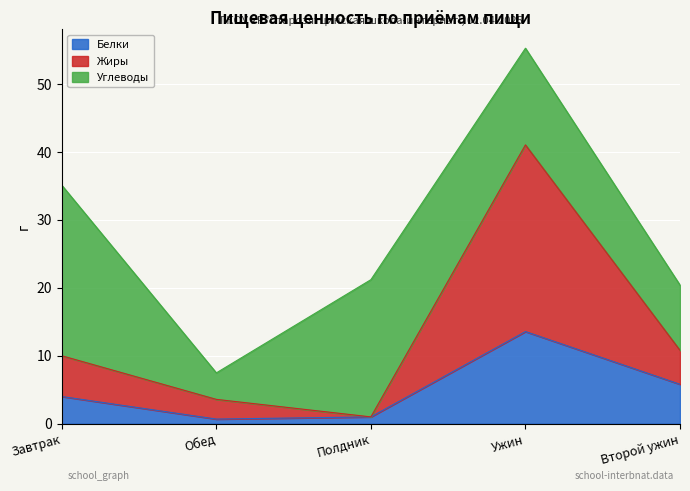

What is the difference between the Белки values at Обед and Второй ужин?

5.1